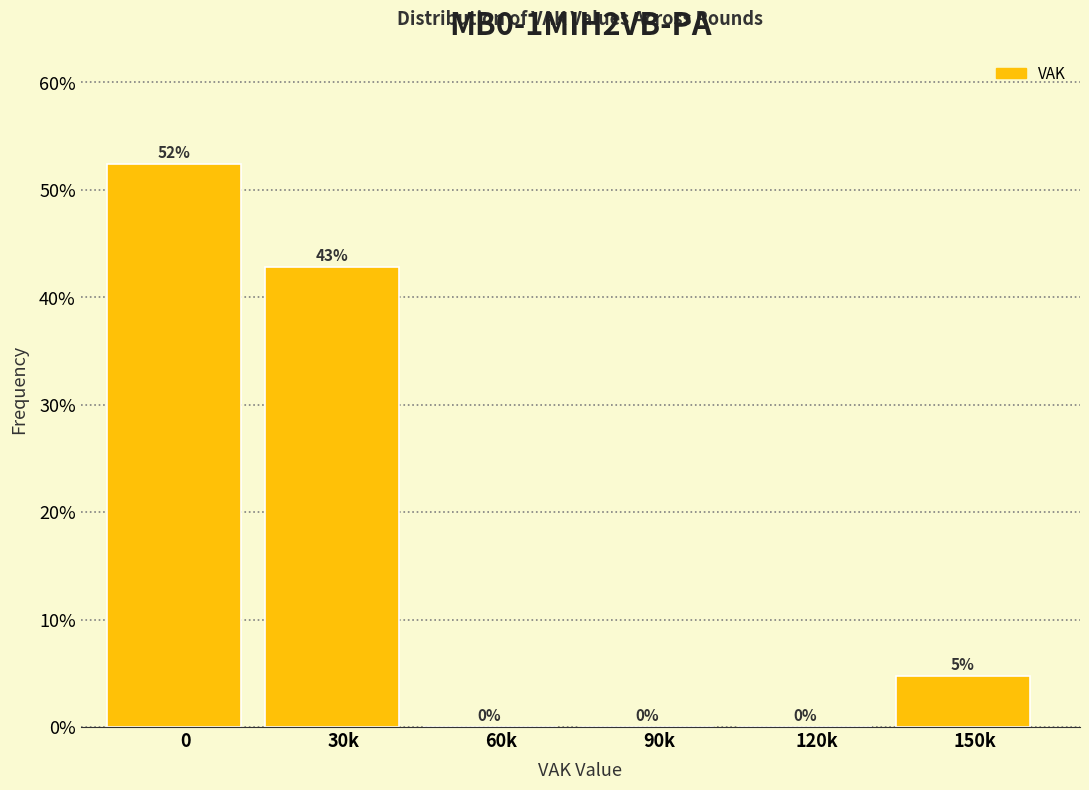

At which label is the value closest to 26?

30k